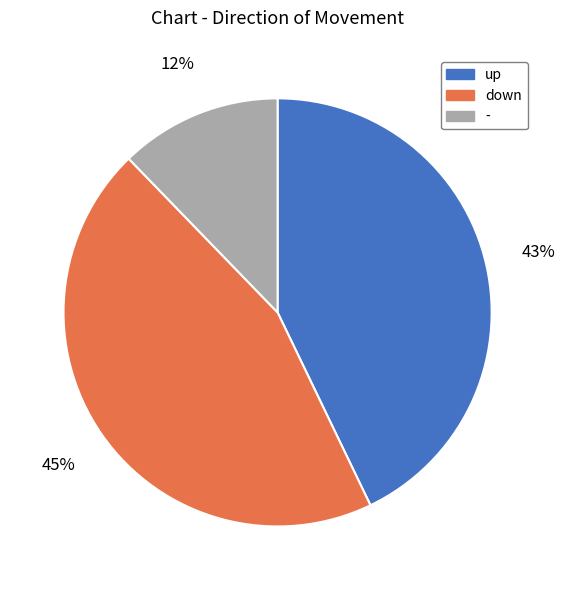

Is the sum of - and up greater than half?

Yes